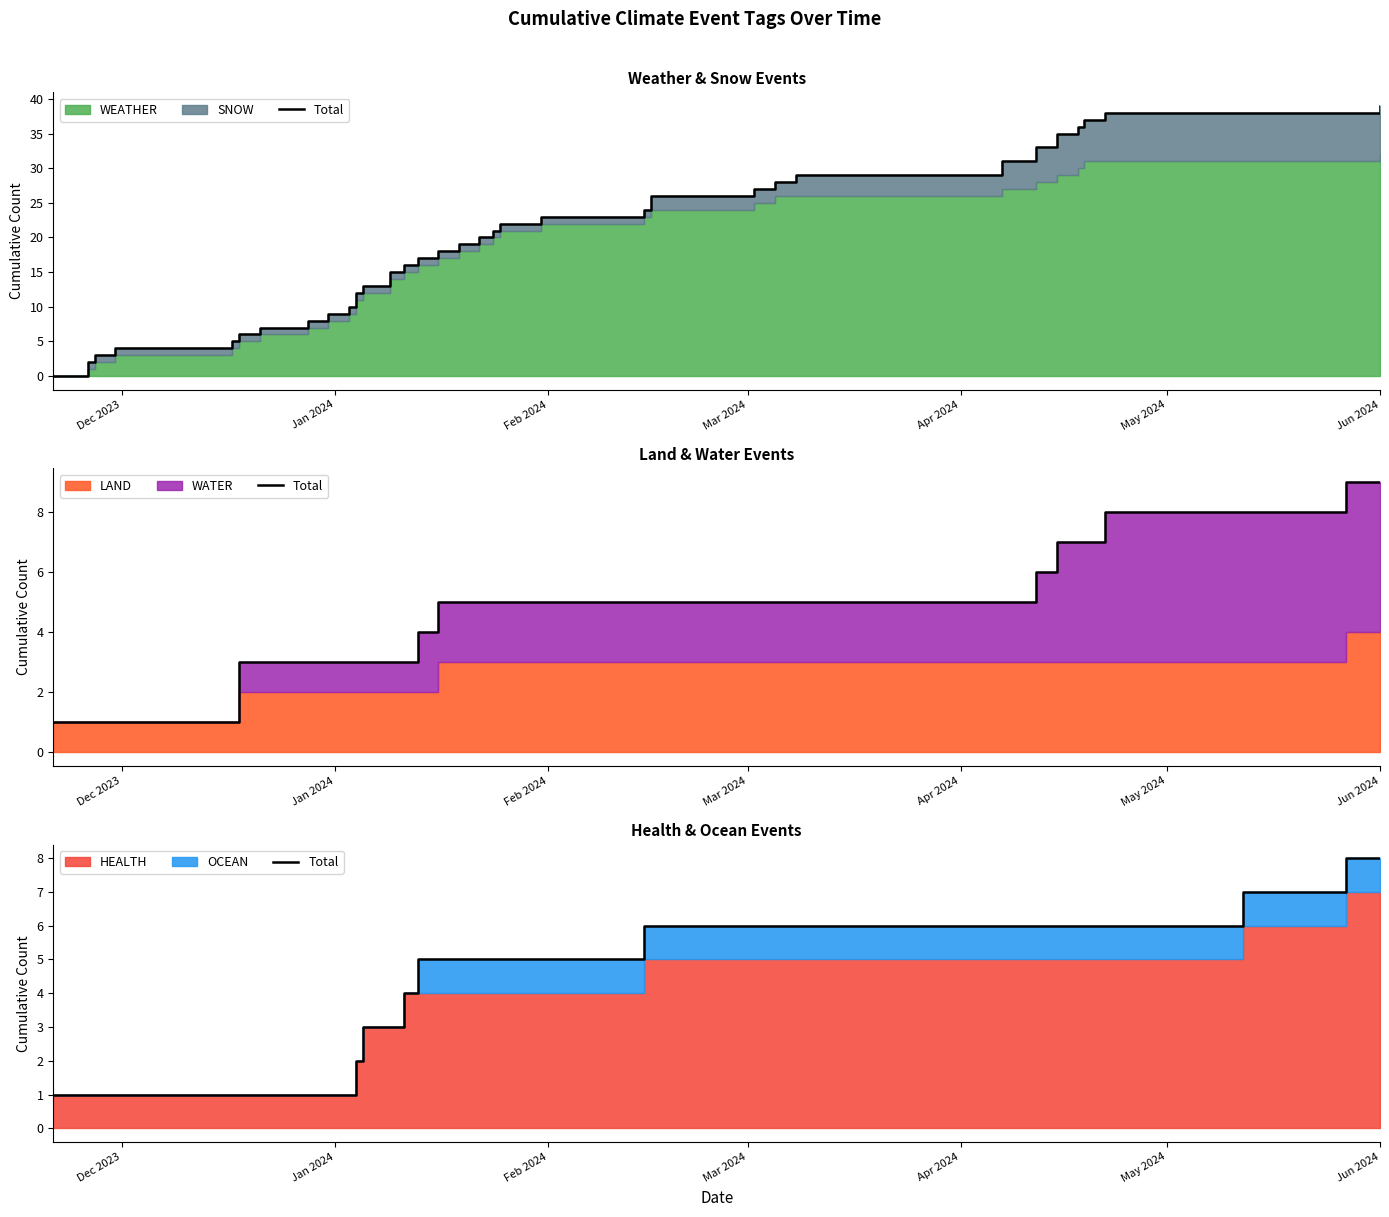

Count the number of values greater than 5.

15